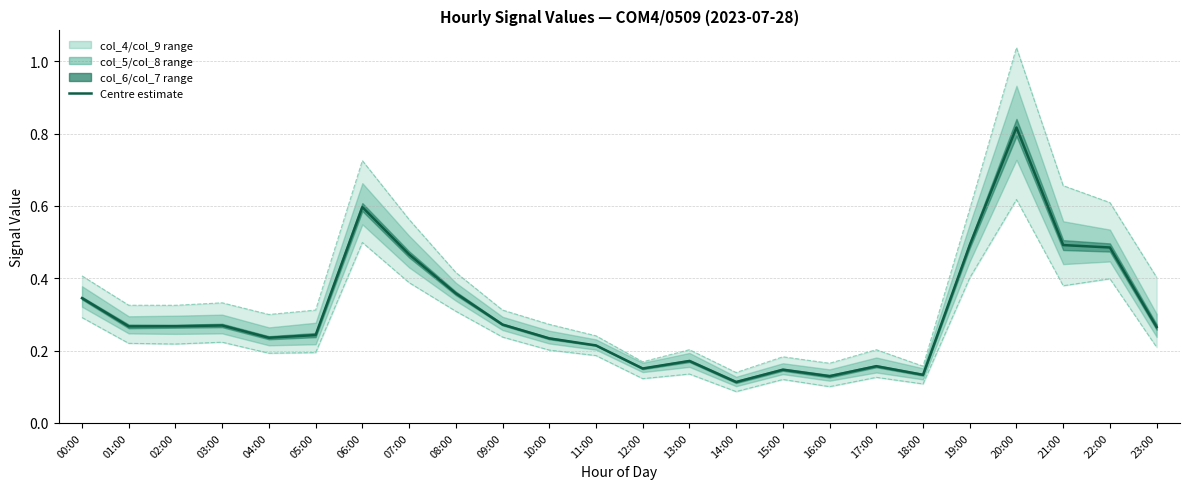

Reading left to right, transcribe all the data shown in this chart.

Centre estimate: 00:00=0.3	01:00=0.3	02:00=0.3	03:00=0.3	04:00=0.2	05:00=0.2	06:00=0.6	07:00=0.5	08:00=0.4	09:00=0.3	10:00=0.2	11:00=0.2	12:00=0.2	13:00=0.2	14:00=0.1	15:00=0.1	16:00=0.1	17:00=0.2	18:00=0.1	19:00=0.5	20:00=0.8	21:00=0.5	22:00=0.5	23:00=0.3
col_4 (upper): 00:00=0.4	01:00=0.3	02:00=0.3	03:00=0.3	04:00=0.3	05:00=0.3	06:00=0.7	07:00=0.6	08:00=0.4	09:00=0.3	10:00=0.3	11:00=0.2	12:00=0.2	13:00=0.2	14:00=0.1	15:00=0.2	16:00=0.2	17:00=0.2	18:00=0.2	19:00=0.6	20:00=1.0	21:00=0.7	22:00=0.6	23:00=0.4
col_9 (lower): 00:00=0.3	01:00=0.2	02:00=0.2	03:00=0.2	04:00=0.2	05:00=0.2	06:00=0.5	07:00=0.4	08:00=0.3	09:00=0.2	10:00=0.2	11:00=0.2	12:00=0.1	13:00=0.1	14:00=0.1	15:00=0.1	16:00=0.1	17:00=0.1	18:00=0.1	19:00=0.4	20:00=0.6	21:00=0.4	22:00=0.4	23:00=0.2